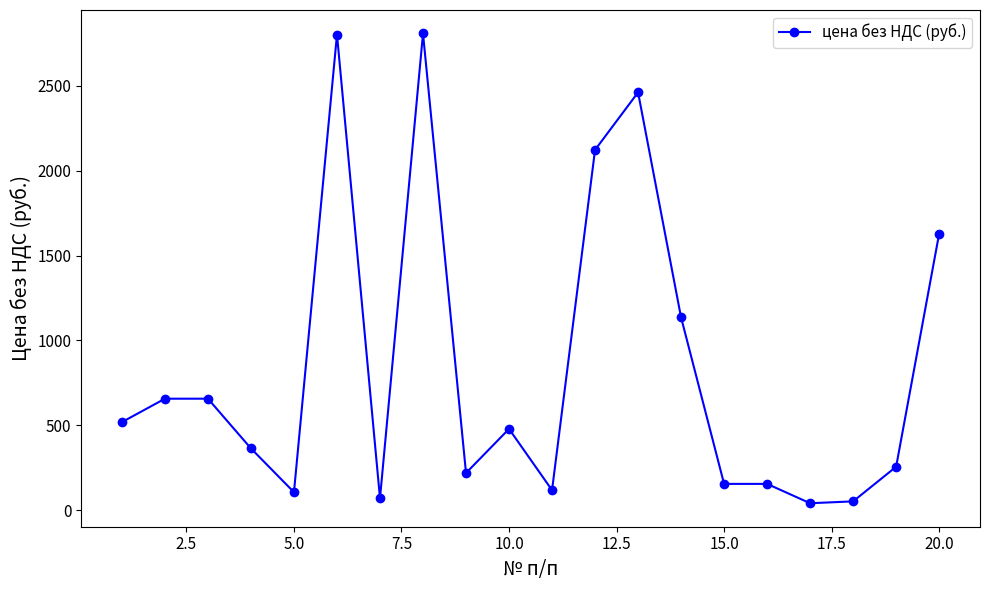

What is the difference between the maximum and minimum values?

2768